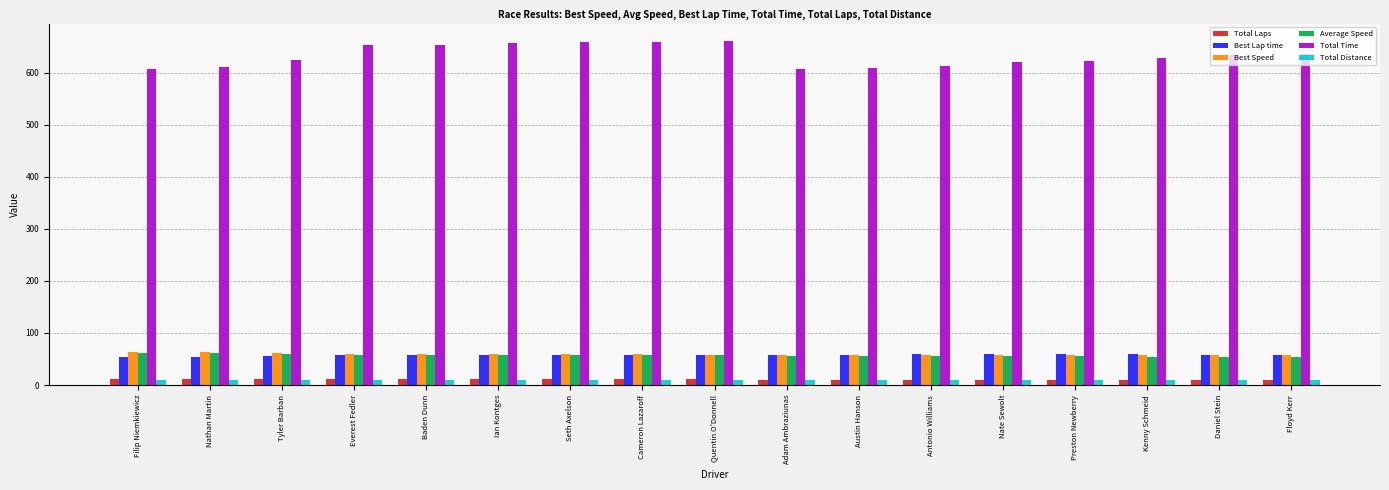

What is the difference between the Best Speed values at Everest Fedler and Adam Ambraziunas?

1.2